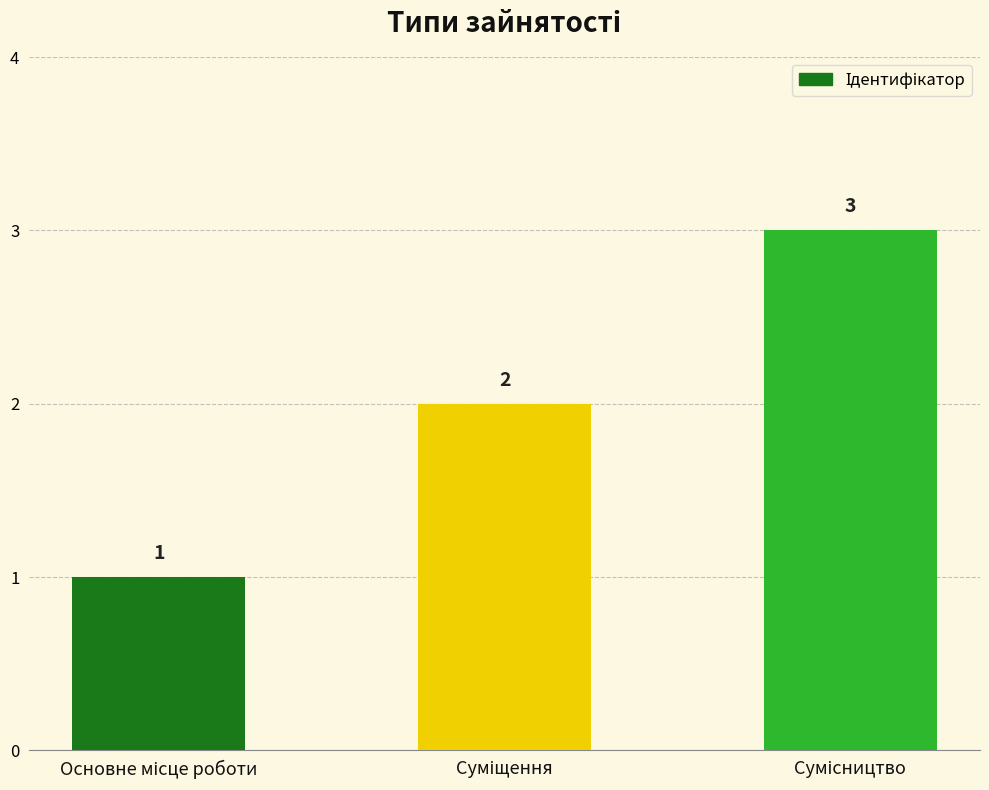

What is the sum of all values?

6